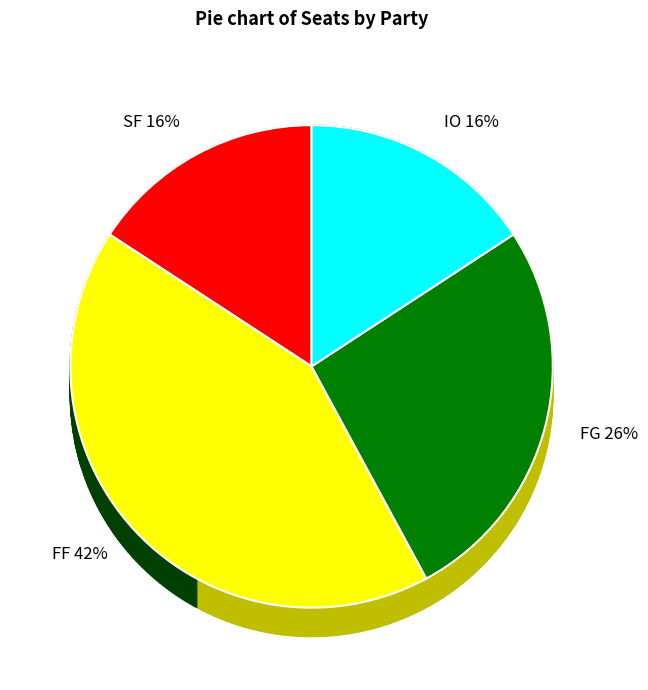

The FF slice represents 42% of the pie. True or false?

True